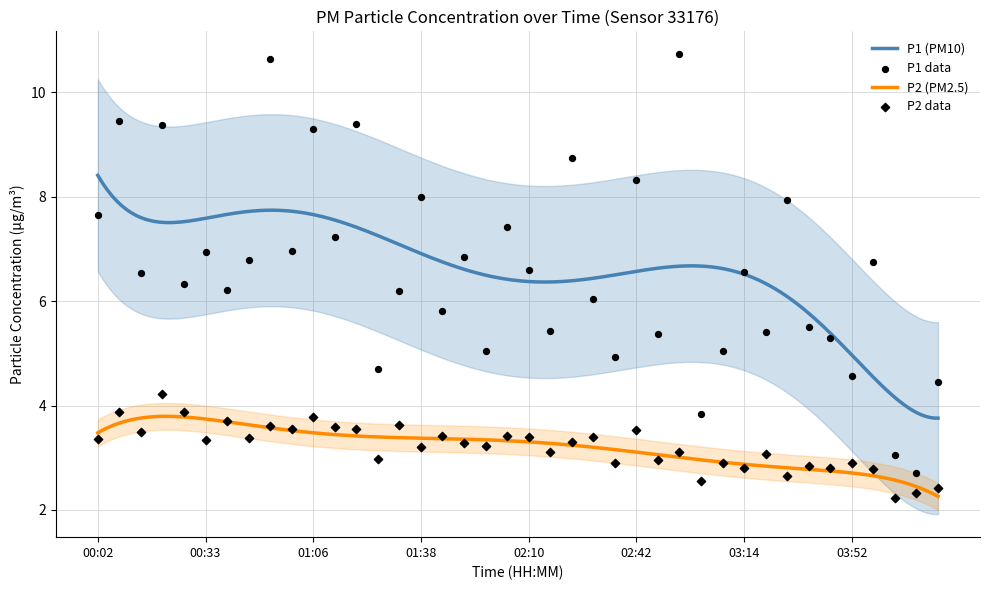

At which category is the sum across all series the highest?

00:53